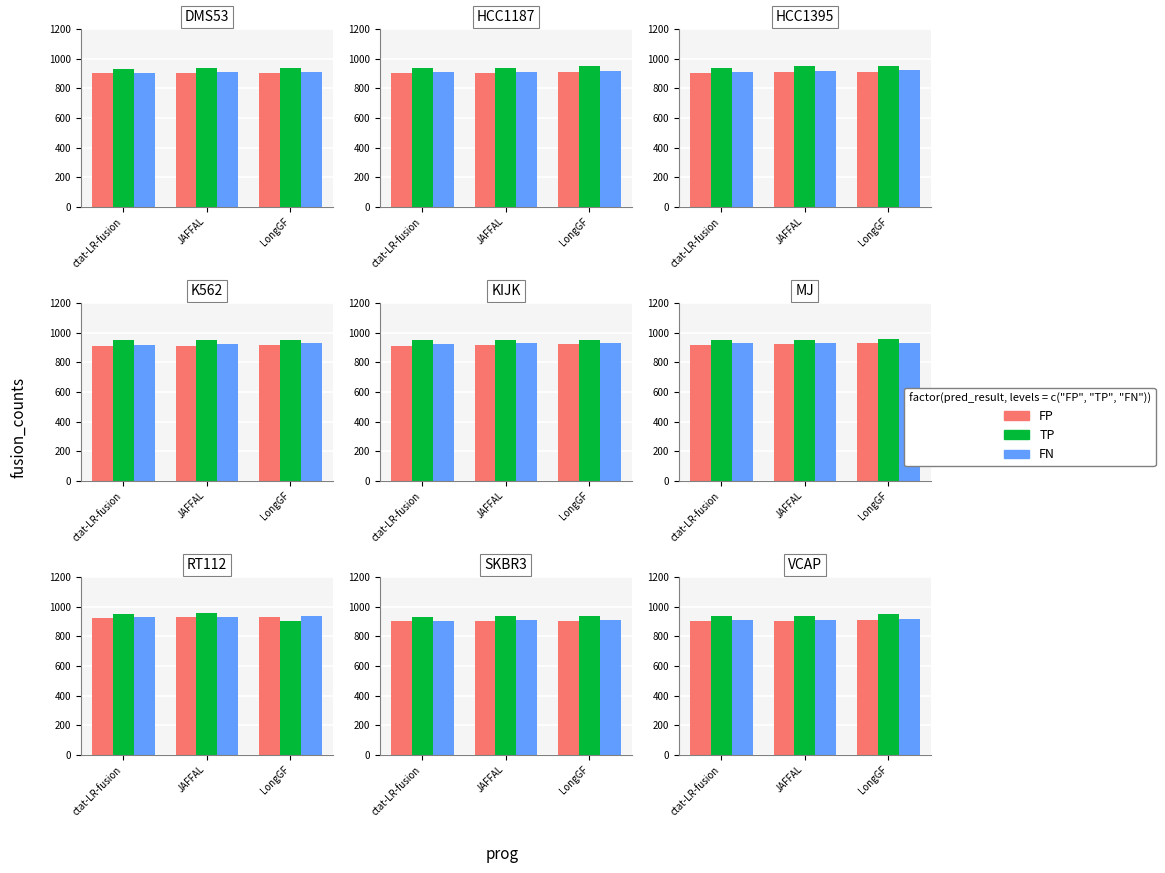

What is the average value of the FN series?

914